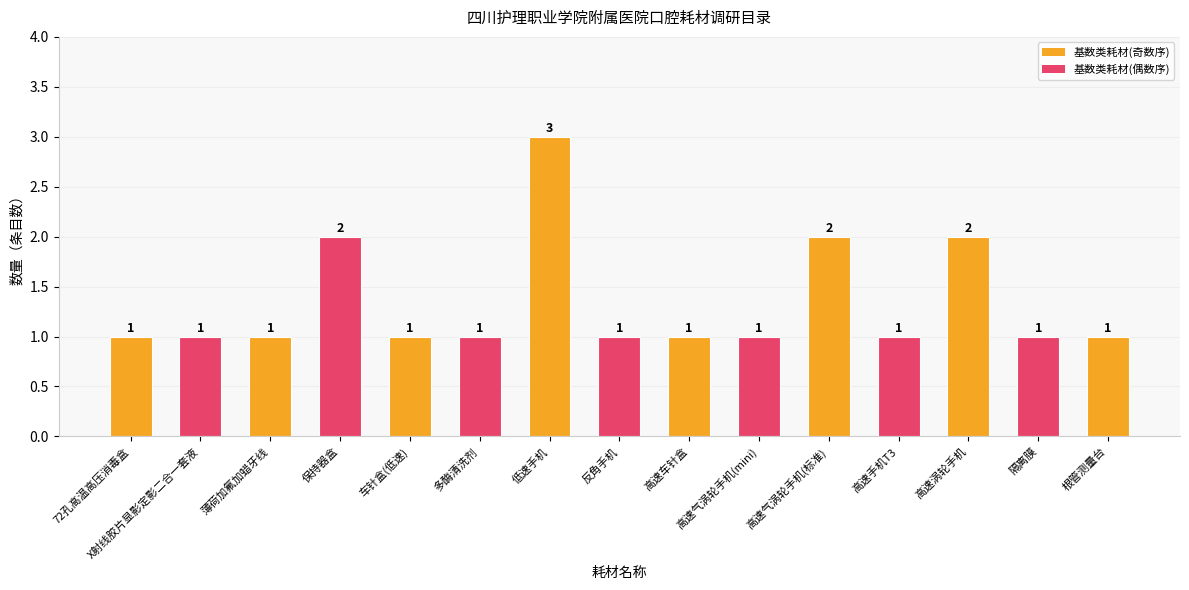

Count the values in the range 1 to 2.

14